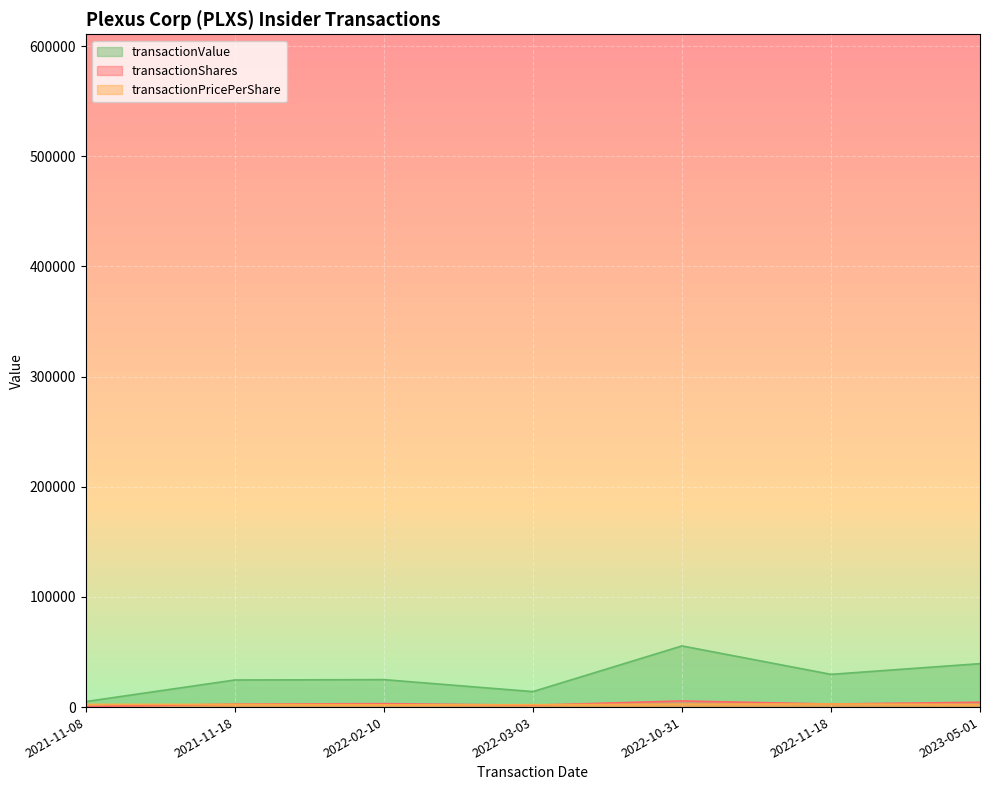

How many values in the transactionValue series exceed 24933?

4